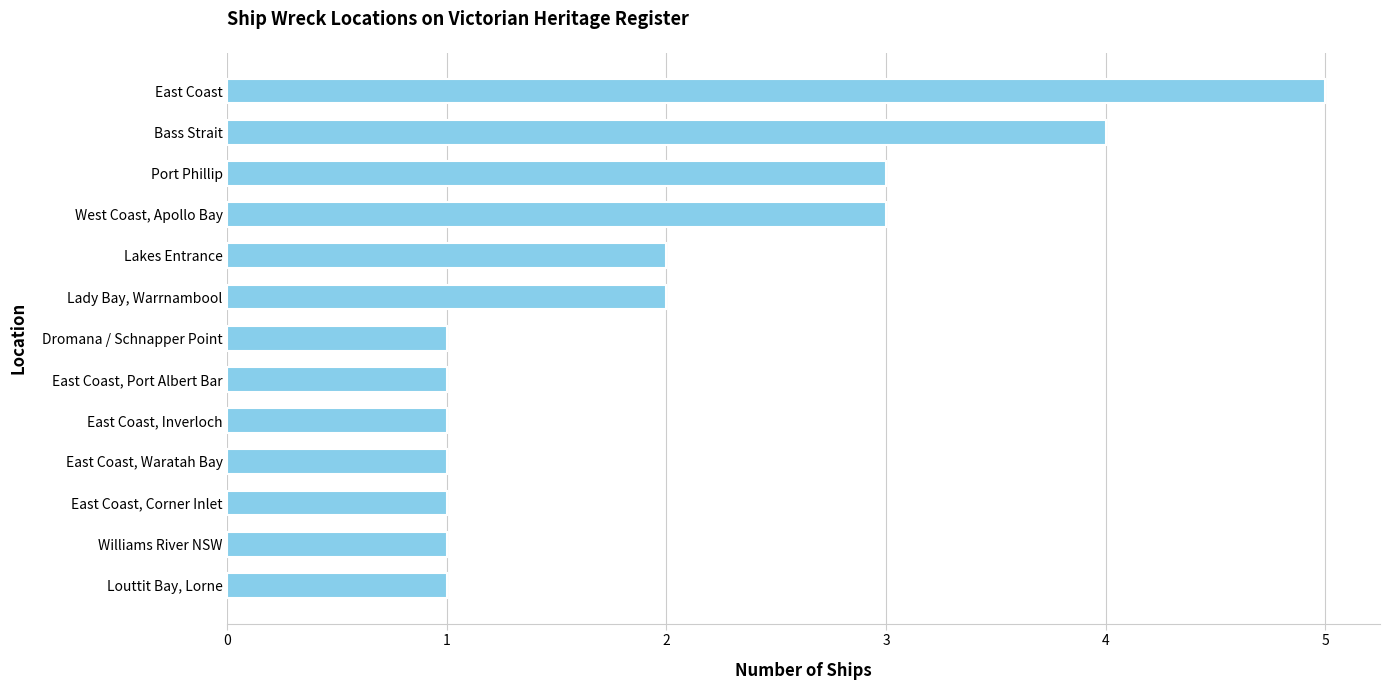

How many data points does each series have?

13